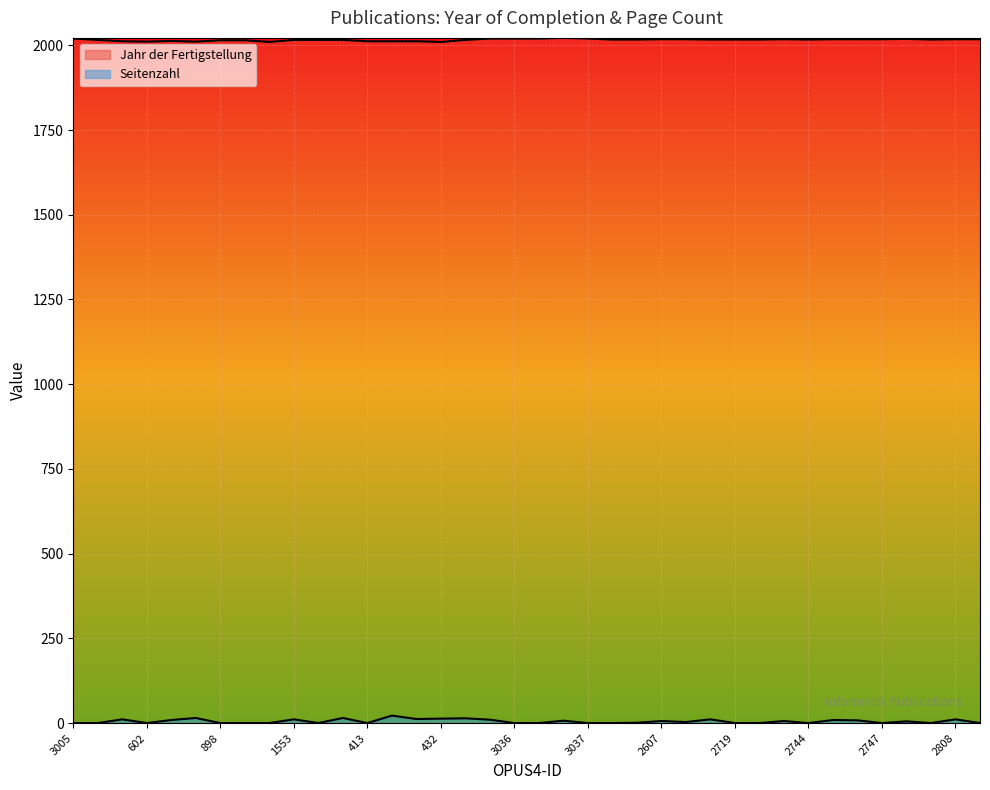

What are all the series names shown in the legend?

Jahr der Fertigstellung, Seitenzahl